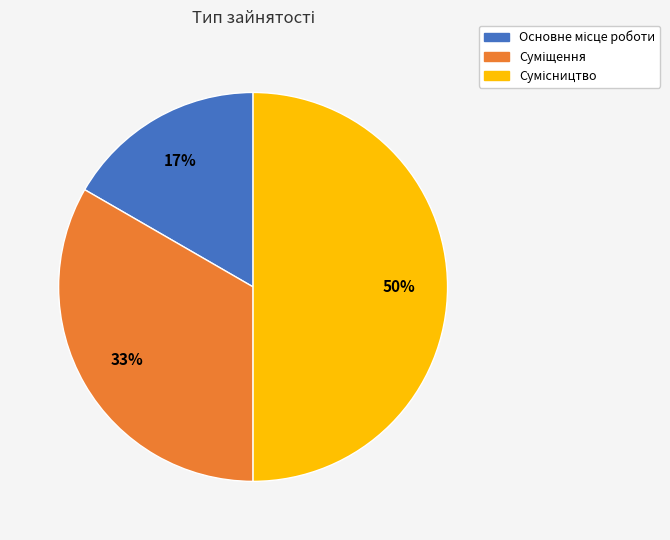

To the nearest percent, what is the difference between the largest and smallest slice percentages?

33%